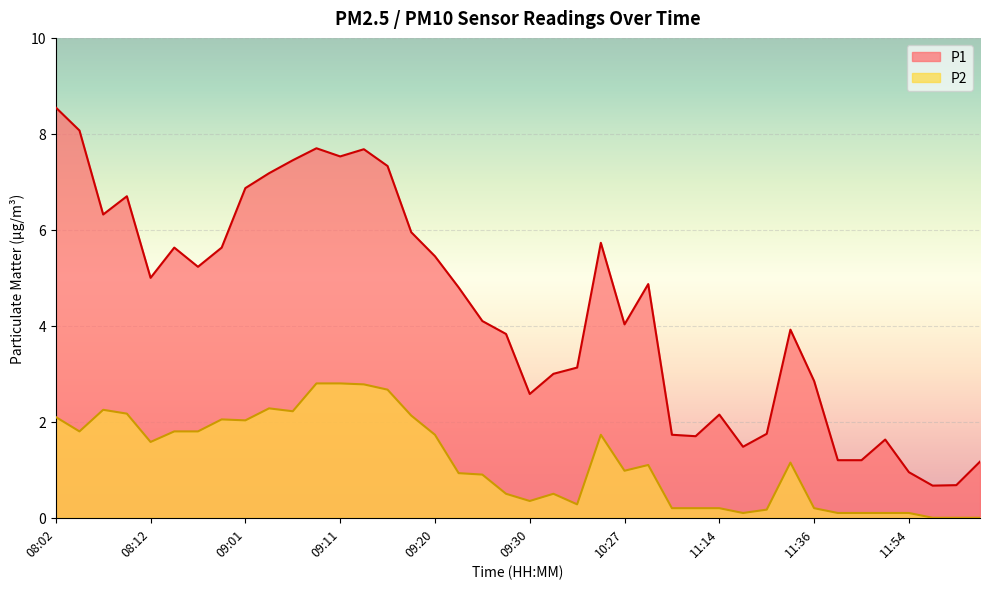

Where is the first local minimum for P1?

08:07